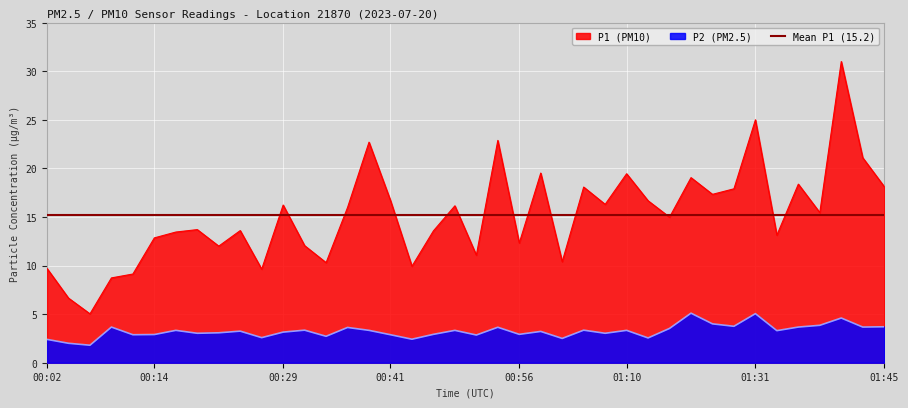

Reading left to right, list all the values displayed in this chart.

P1: 00:02=9.7	00:04=6.7	00:07=5.0	00:09=8.7	00:12=9.1	00:14=12.8	00:16=13.4	00:19=13.7	00:21=12.0	00:24=13.6	00:26=9.6	00:29=16.2	00:31=12.1	00:34=10.3	00:36=16.0	00:38=22.7	00:41=16.7	00:43=9.9	00:46=13.6	00:48=16.1	00:51=11.1	00:53=22.9	00:56=12.3	00:58=19.5	01:00=10.4	01:03=18.1	01:08=16.3	01:10=19.4	01:13=16.7	01:16=15.0	01:18=19.1	01:21=17.3	01:24=17.9	01:31=25.0	01:33=13.1	01:36=18.4	01:38=15.4	01:41=31.0	01:43=21.1	01:45=18.1
P2: 00:02=2.4	00:04=2.0	00:07=1.8	00:09=3.7	00:12=2.9	00:14=2.9	00:16=3.3	00:19=3.0	00:21=3.1	00:24=3.2	00:26=2.6	00:29=3.1	00:31=3.4	00:34=2.7	00:36=3.6	00:38=3.3	00:41=2.9	00:43=2.4	00:46=2.9	00:48=3.3	00:51=2.9	00:53=3.6	00:56=2.9	00:58=3.2	01:00=2.5	01:03=3.4	01:08=3.0	01:10=3.3	01:13=2.5	01:16=3.5	01:18=5.1	01:21=4.0	01:24=3.8	01:31=5.0	01:33=3.3	01:36=3.7	01:38=3.9	01:41=4.6	01:43=3.7	01:45=3.7